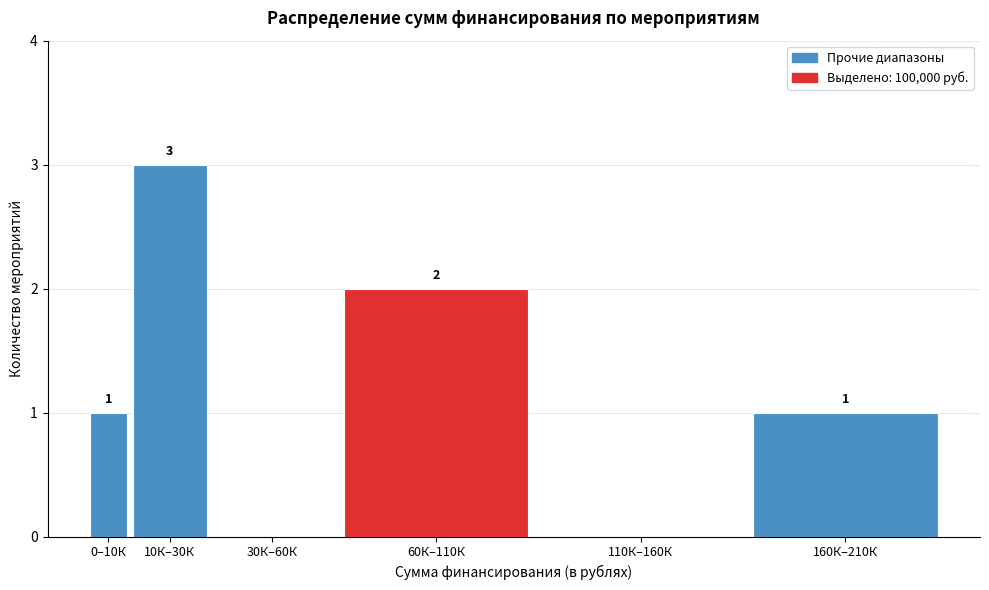

Reading left to right, what are all the values shown in this chart?

0–10К=1	10К–30К=3	30К–60К=0	60К–110К=2	110К–160К=0	160К–210К=1